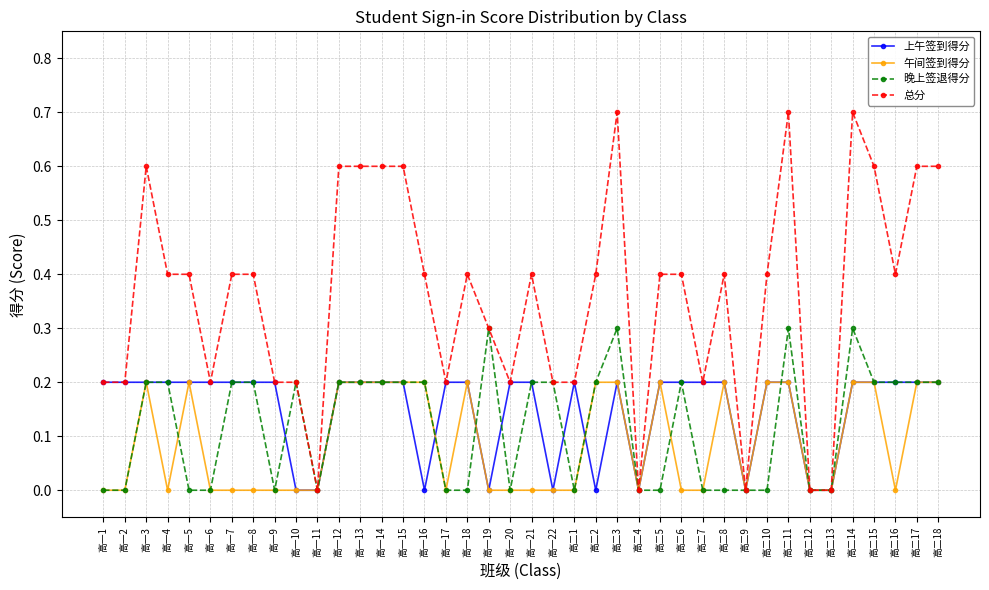

Reading left to right, extract all data points from this chart.

上午签到得分: 0.2	0.2	0.2	0.2	0.2	0.2	0.2	0.2	0.2	0.0	0.0	0.2	0.2	0.2	0.2	0.0	0.2	0.2	0.0	0.2	0.2	0.0	0.2	0.0	0.2	0.0	0.2	0.2	0.2	0.2	0.0	0.2	0.2	0.0	0.0	0.2	0.2	0.2	0.2	0.2
午间签到得分: 0.0	0.0	0.2	0.0	0.2	0.0	0.0	0.0	0.0	0.0	0.0	0.2	0.2	0.2	0.2	0.2	0.0	0.2	0.0	0.0	0.0	0.0	0.0	0.2	0.2	0.0	0.2	0.0	0.0	0.2	0.0	0.2	0.2	0.0	0.0	0.2	0.2	0.0	0.2	0.2
晚上签退得分: 0.0	0.0	0.2	0.2	0.0	0.0	0.2	0.2	0.0	0.2	0.0	0.2	0.2	0.2	0.2	0.2	0.0	0.0	0.3	0.0	0.2	0.2	0.0	0.2	0.3	0.0	0.0	0.2	0.0	0.0	0.0	0.0	0.3	0.0	0.0	0.3	0.2	0.2	0.2	0.2
总分: 0.2	0.2	0.6	0.4	0.4	0.2	0.4	0.4	0.2	0.2	0.0	0.6	0.6	0.6	0.6	0.4	0.2	0.4	0.3	0.2	0.4	0.2	0.2	0.4	0.7	0.0	0.4	0.4	0.2	0.4	0.0	0.4	0.7	0.0	0.0	0.7	0.6	0.4	0.6	0.6